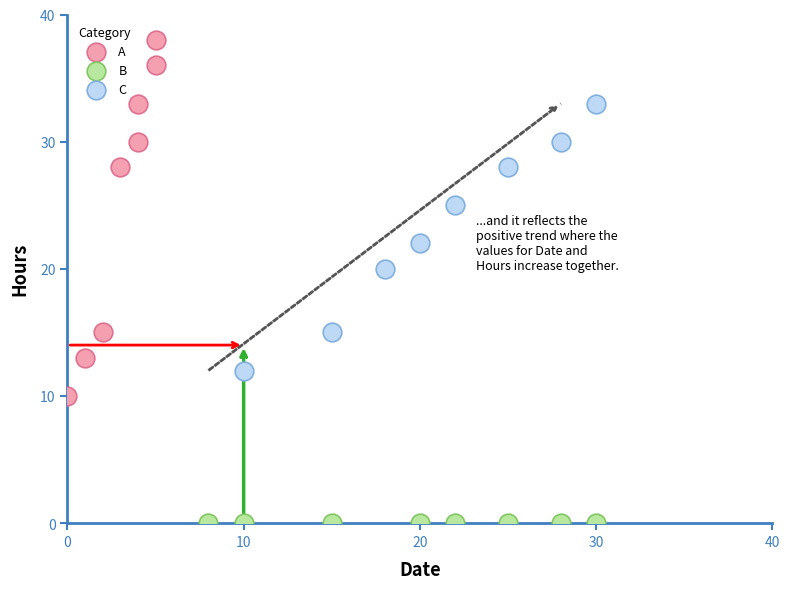

Which series contains the highest Y value?

A